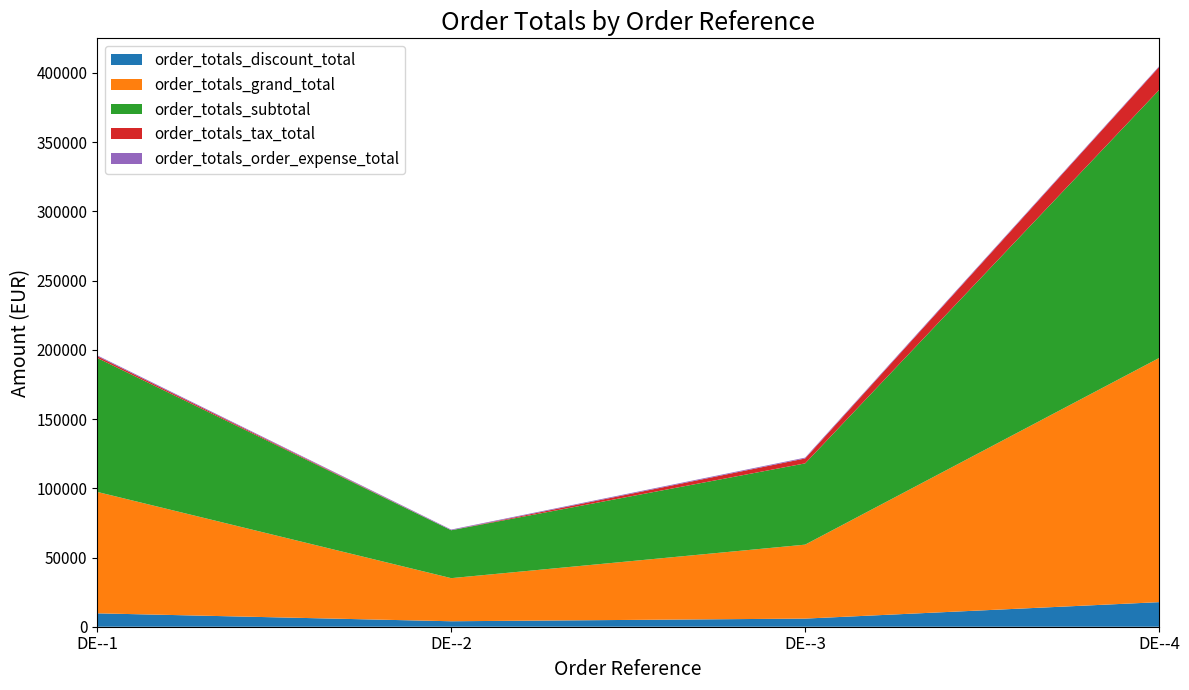

Reading right to left, extract all data points from this chart.

order_totals_discount_total: 17751	5870	3950	9678
order_totals_grand_total: 176351	53424	31139	87696
order_totals_subtotal: 193612	58704	34599	96784
order_totals_tax_total: 16588	3551	0	1281
order_totals_order_expense_total: 490	590	490	590